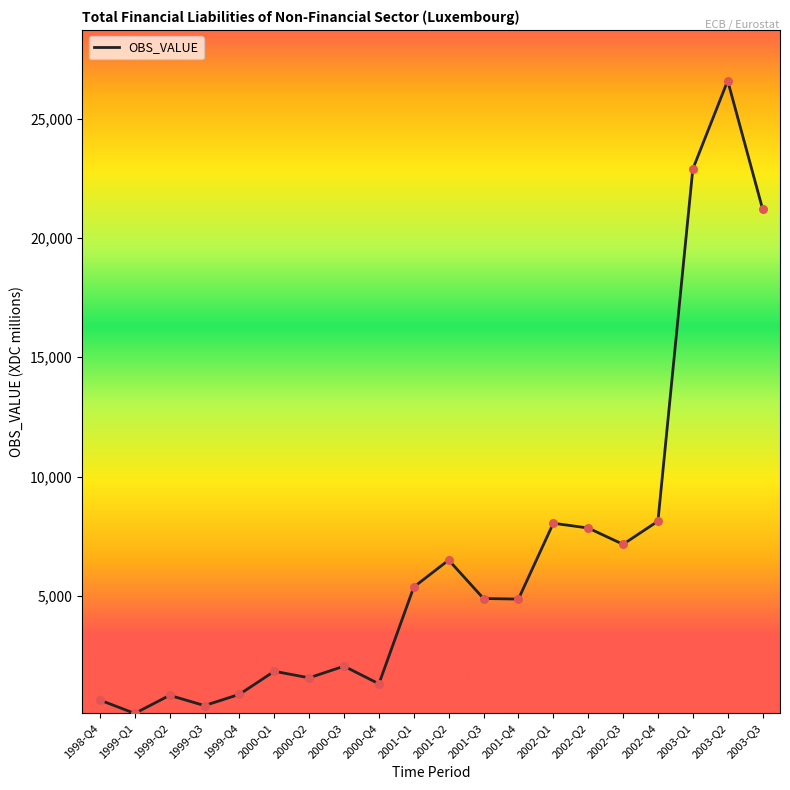

What is the change in value from 2000-Q3 to 2002-Q2?

+5790.1